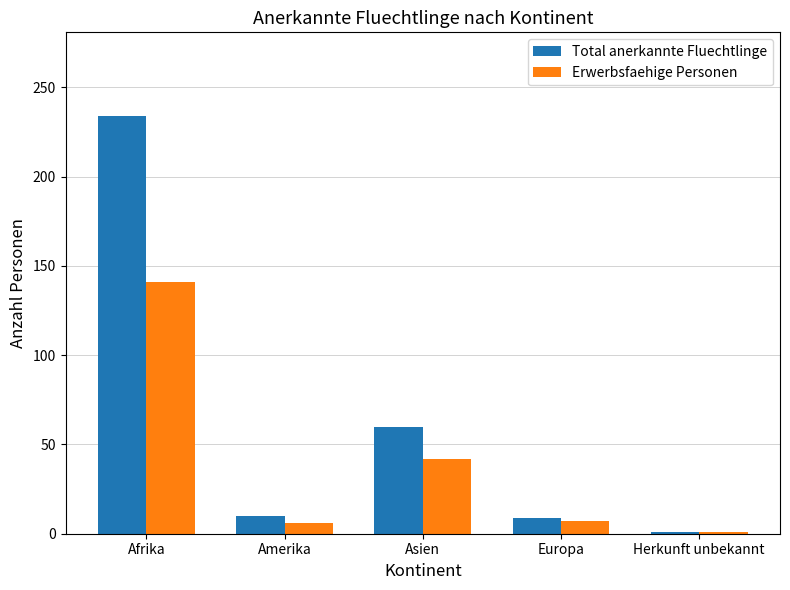

Rank the series by their average value, from lowest to highest.

Erwerbsfaehige Personen, Total anerkannte Fluechtlinge